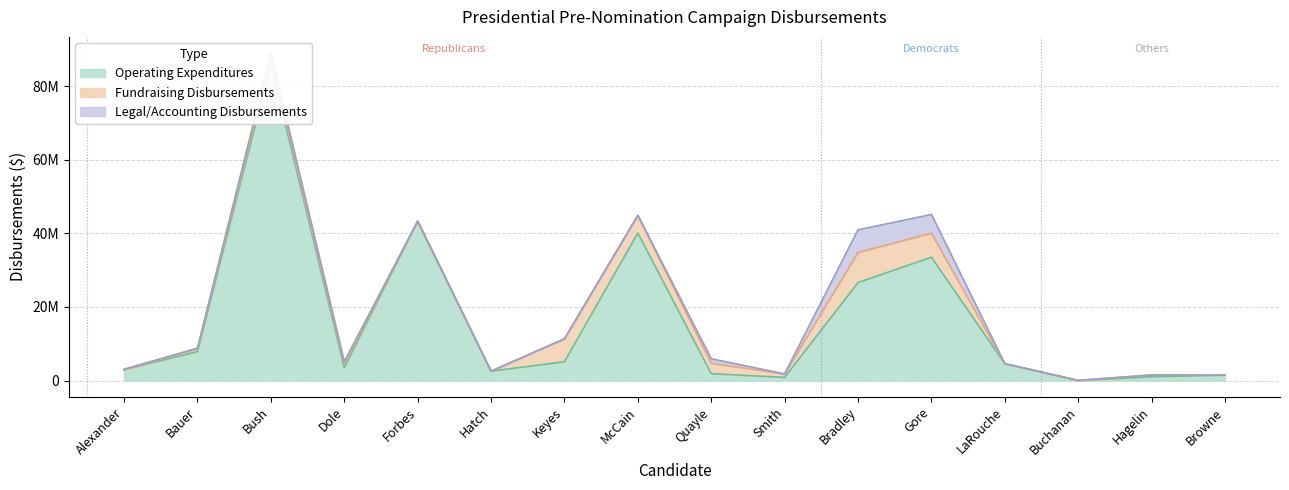

In Operating Expenditures, how many points are lower than both neighbors (excluding endpoints)?

4